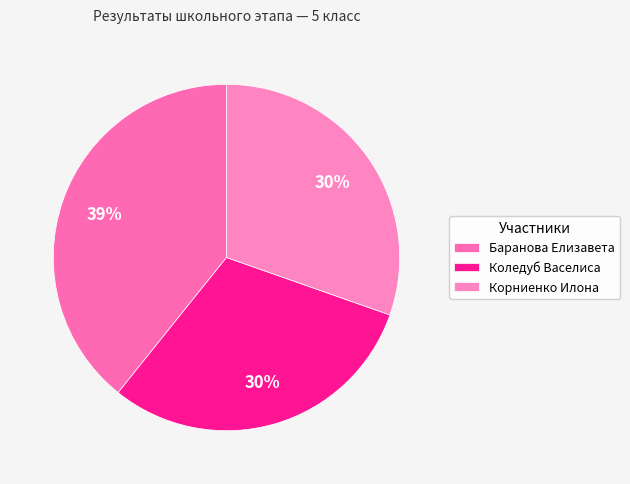

To the nearest percent, what percentage of the pie is Коледуб Васелиса?

30%